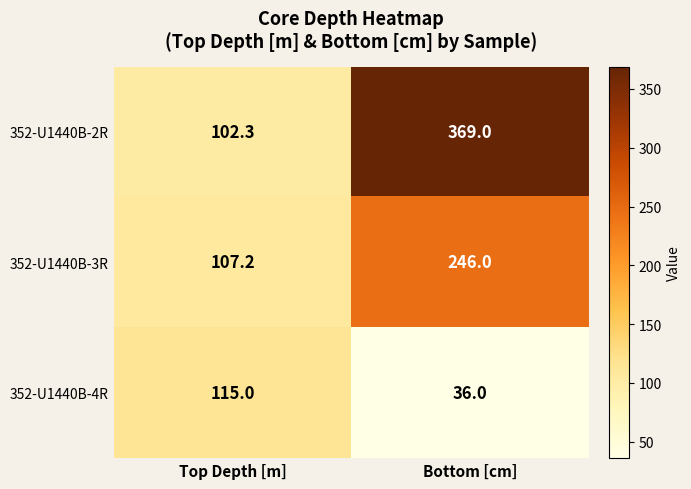

Reading right to left, list all the values displayed in this chart.

352-U1440B-2R: 369.0	102.3
352-U1440B-3R: 246.0	107.2
352-U1440B-4R: 36.0	115.0